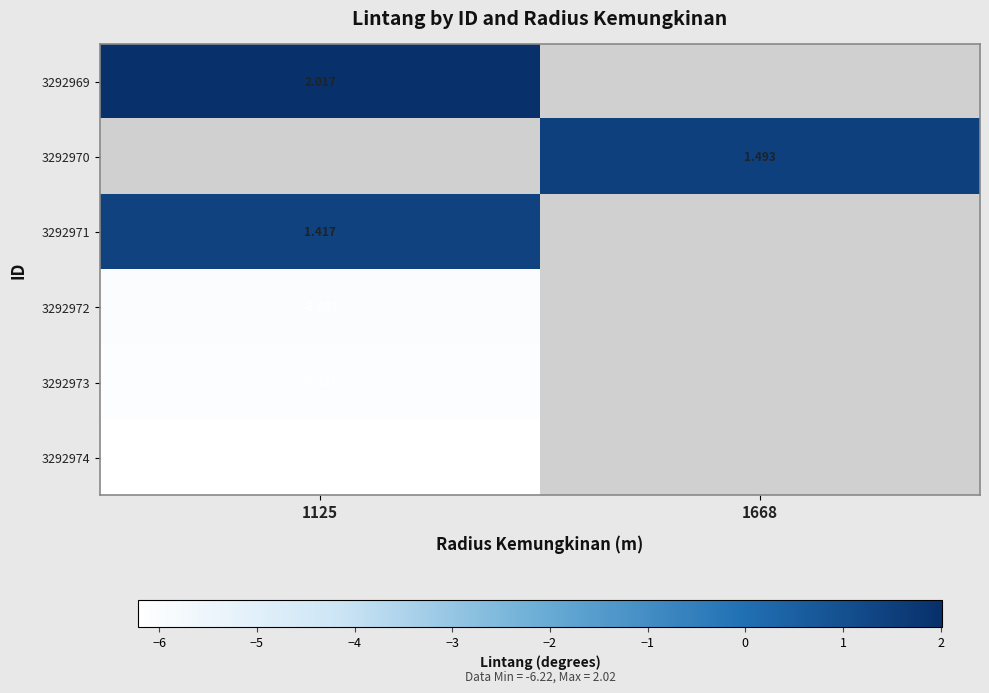

How many positive values does the 3292969 series have?

1